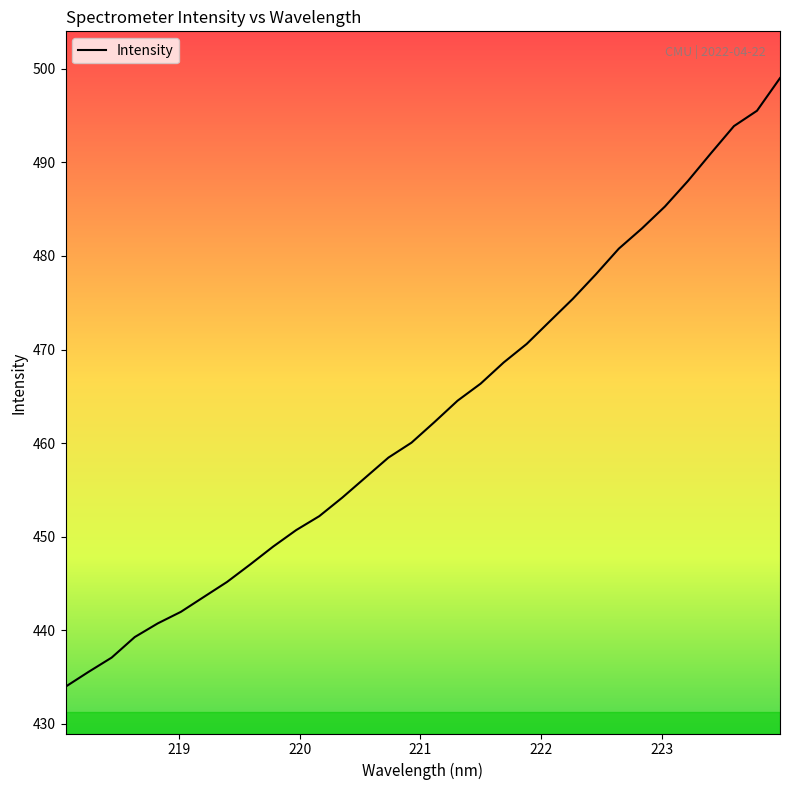

What is the minimum value shown in the chart?

434.0